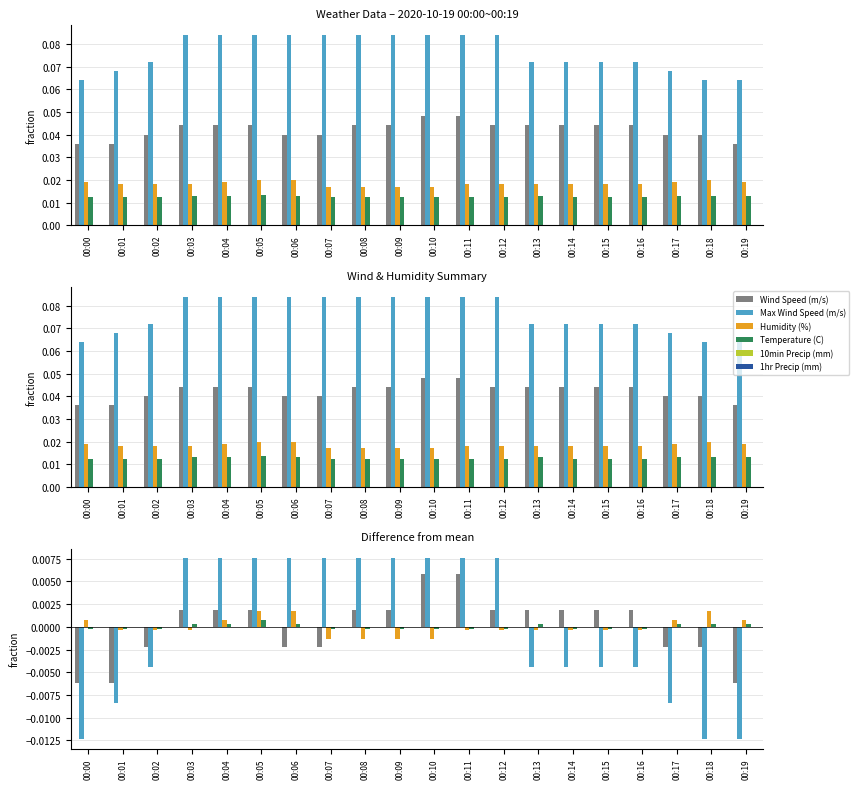

What are all the series names shown in the legend?

Wind Speed (m/s), Max Wind Speed (m/s), Humidity (%), Temperature (C), 10min Precip (mm), 1hr Precip (mm)